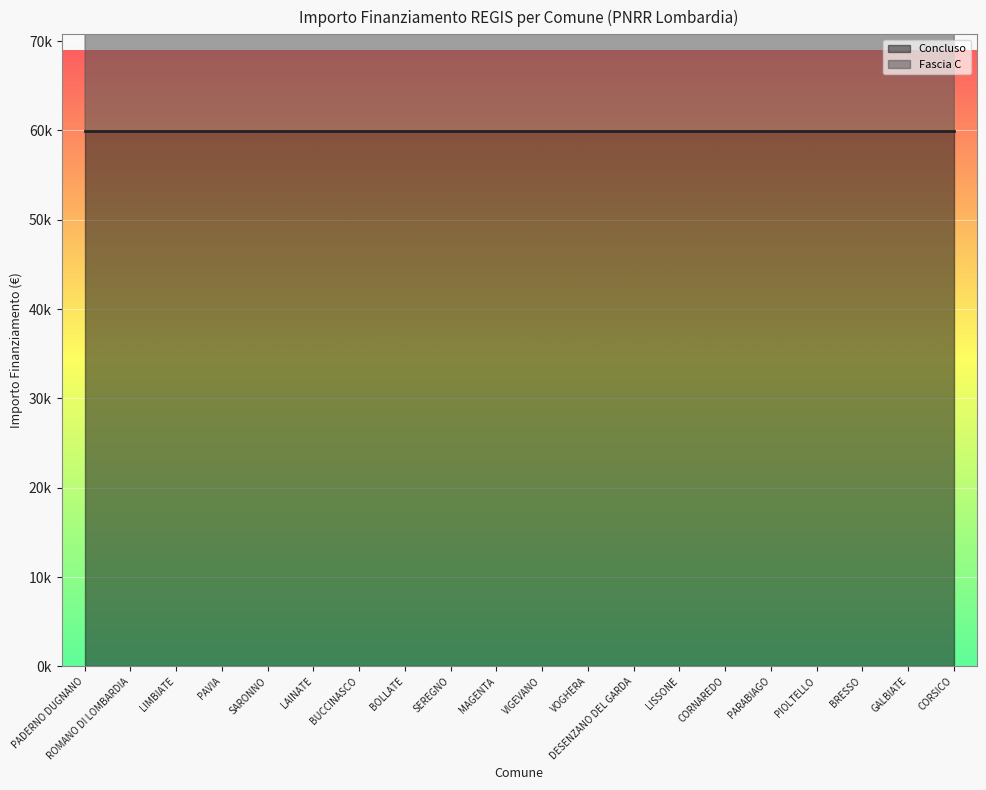

What is the approximate value at LAINATE, to the nearest 50?

119950